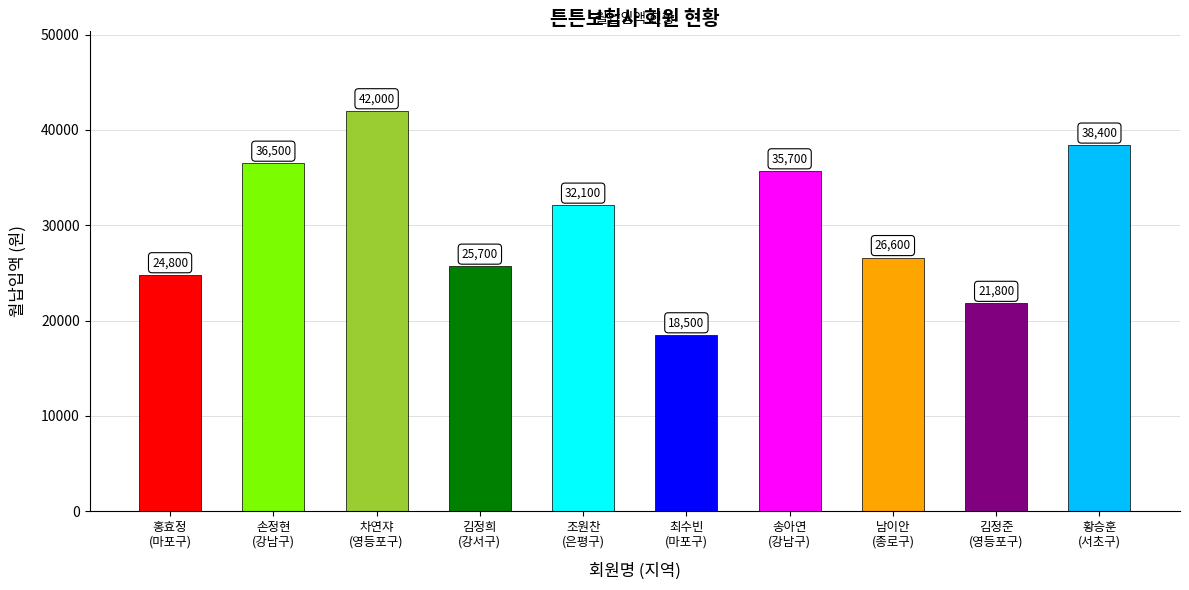

Reading left to right, what are all the values shown in this chart?

24800	36500	42000	25700	32100	18500	35700	26600	21800	38400